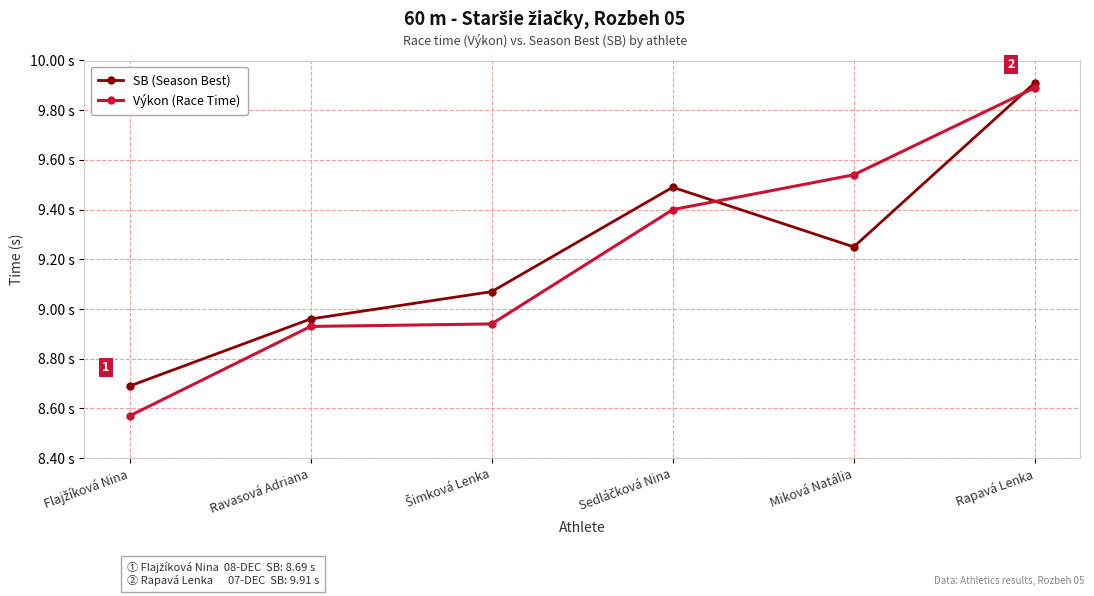

What are all the series names shown in the legend?

SB (Season Best), Výkon (Race Time)